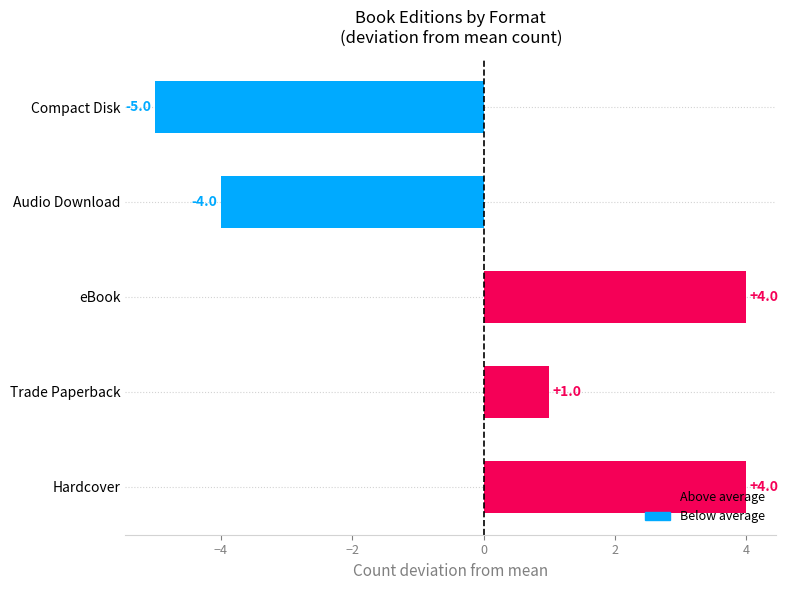

What is the change in value from Trade Paperback to Audio Download?

-5